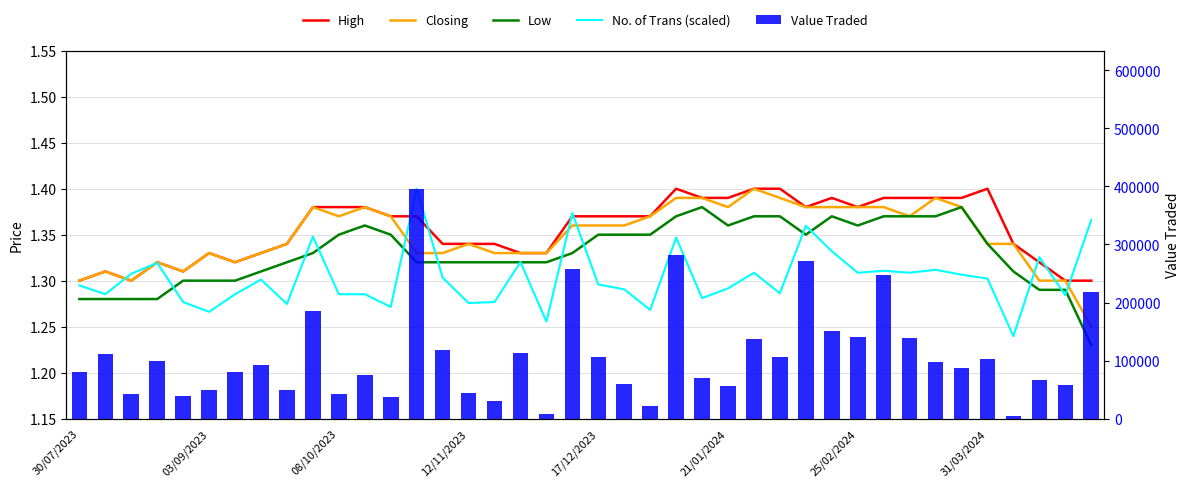

What position from the right is 23?

17